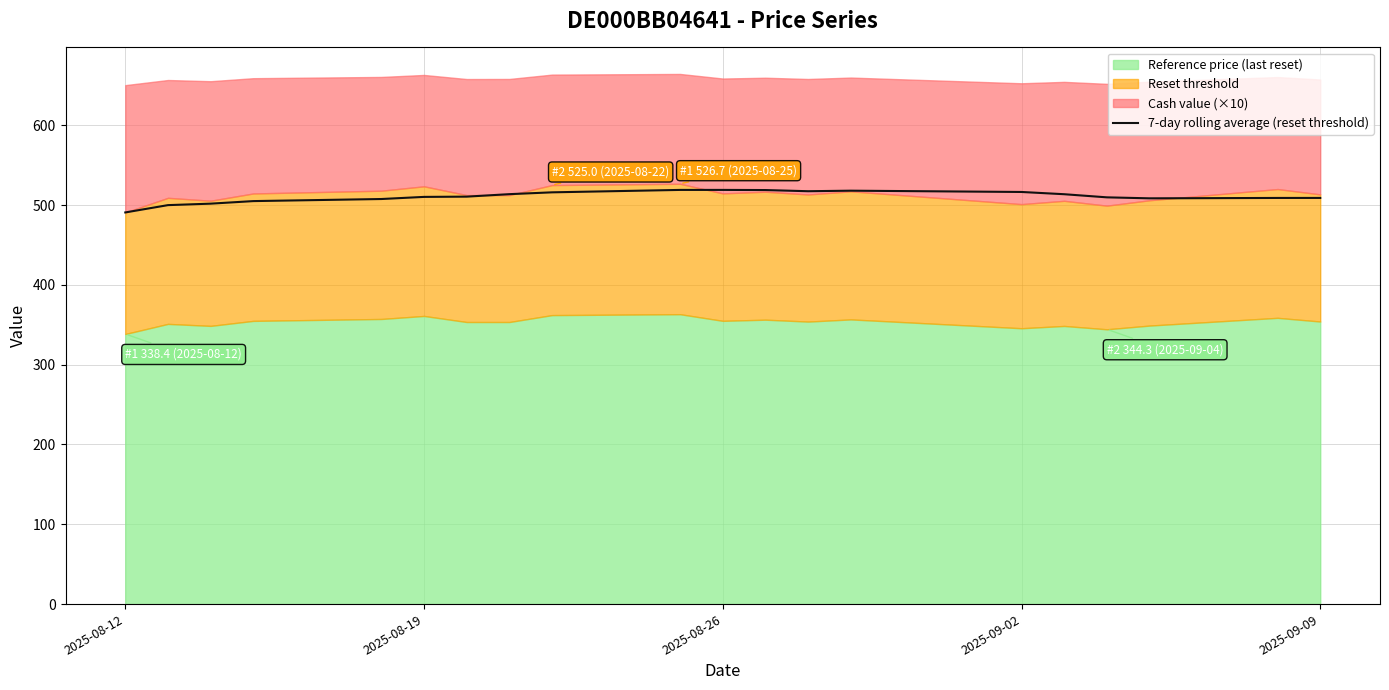

Is it true that 7-day rolling average (reset threshold) equals 519.0 at 2025-08-26?

True